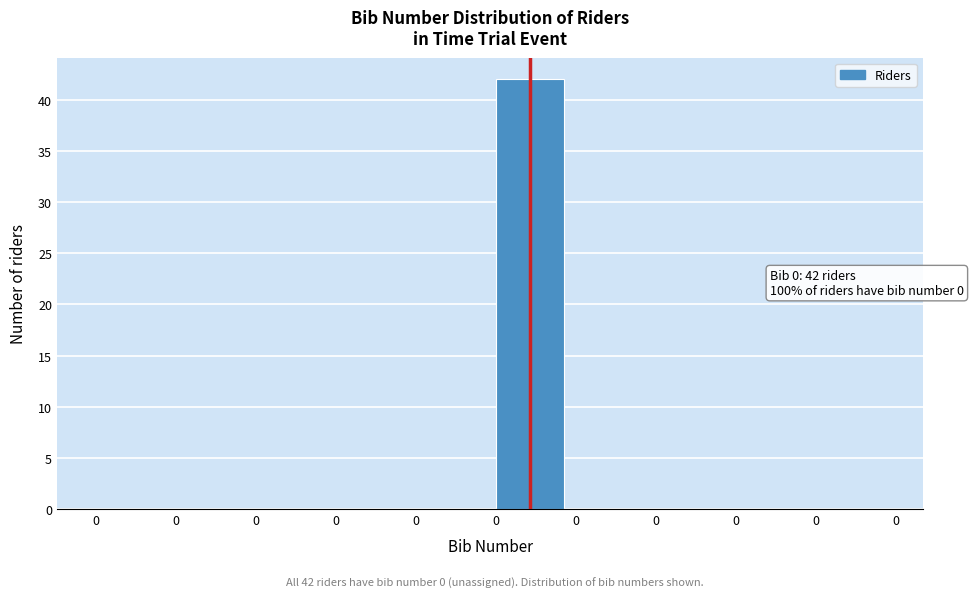

Count the number of data series in this chart.

1